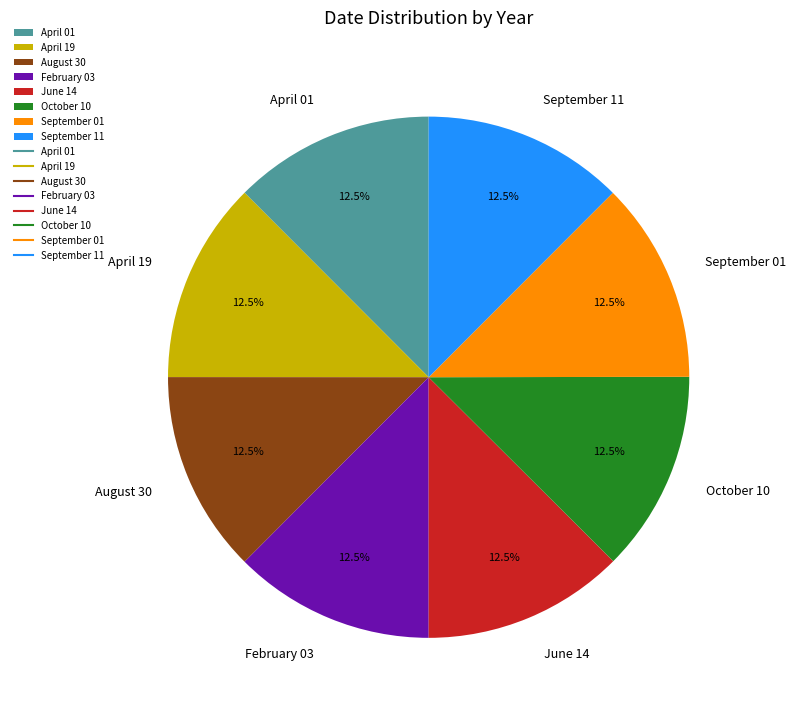

Combined, do August 30 and February 03 account for over 50%?

No